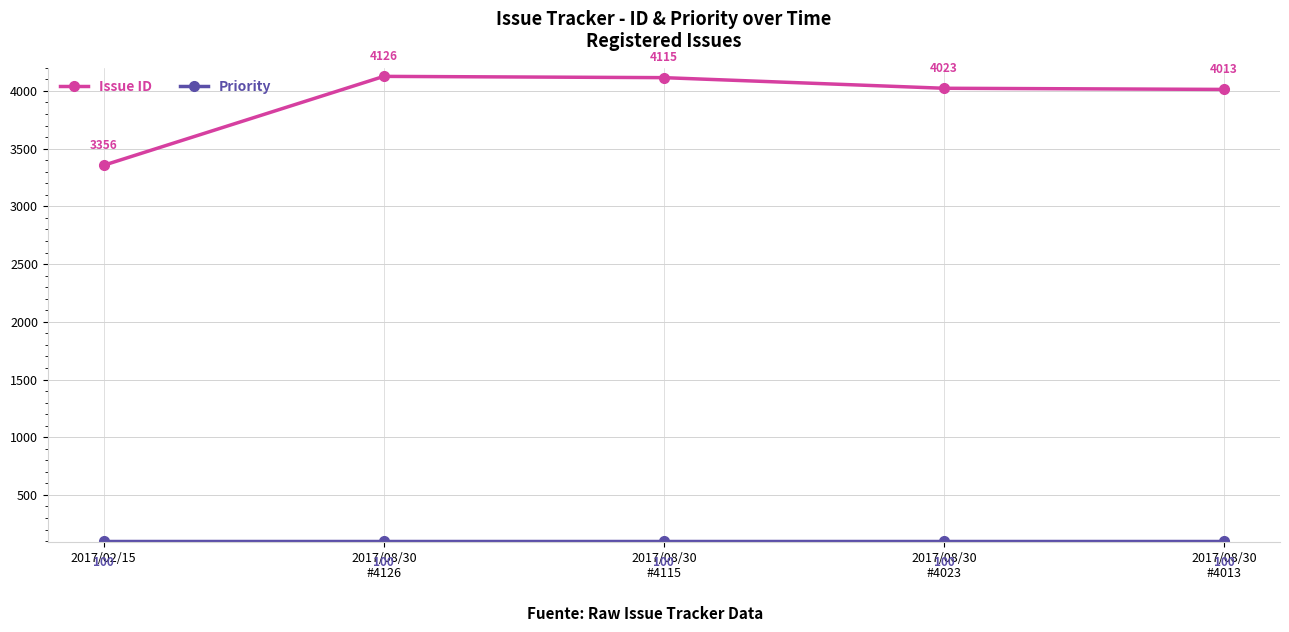

Does the chart display data point markers on the line(s)?

Yes